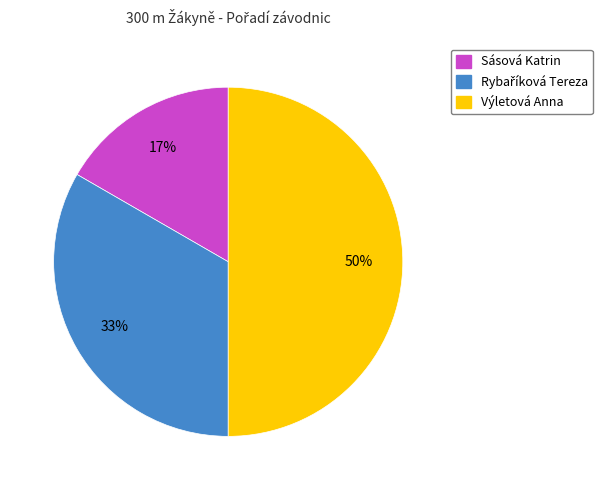

Is it true that Výletová Anna is 50% of the pie?

True